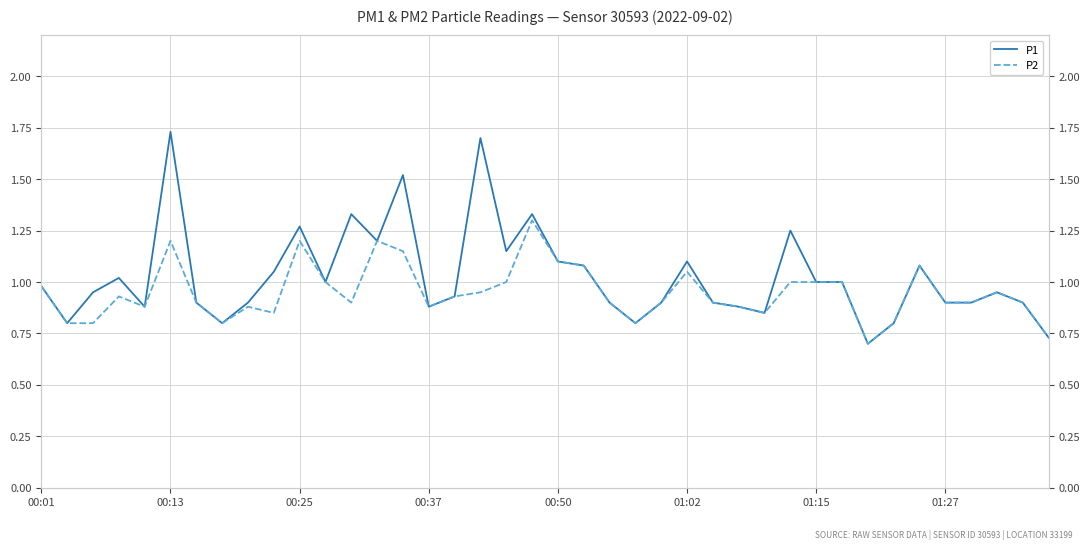

List the series in order of their peak value, lowest first.

P2, P1